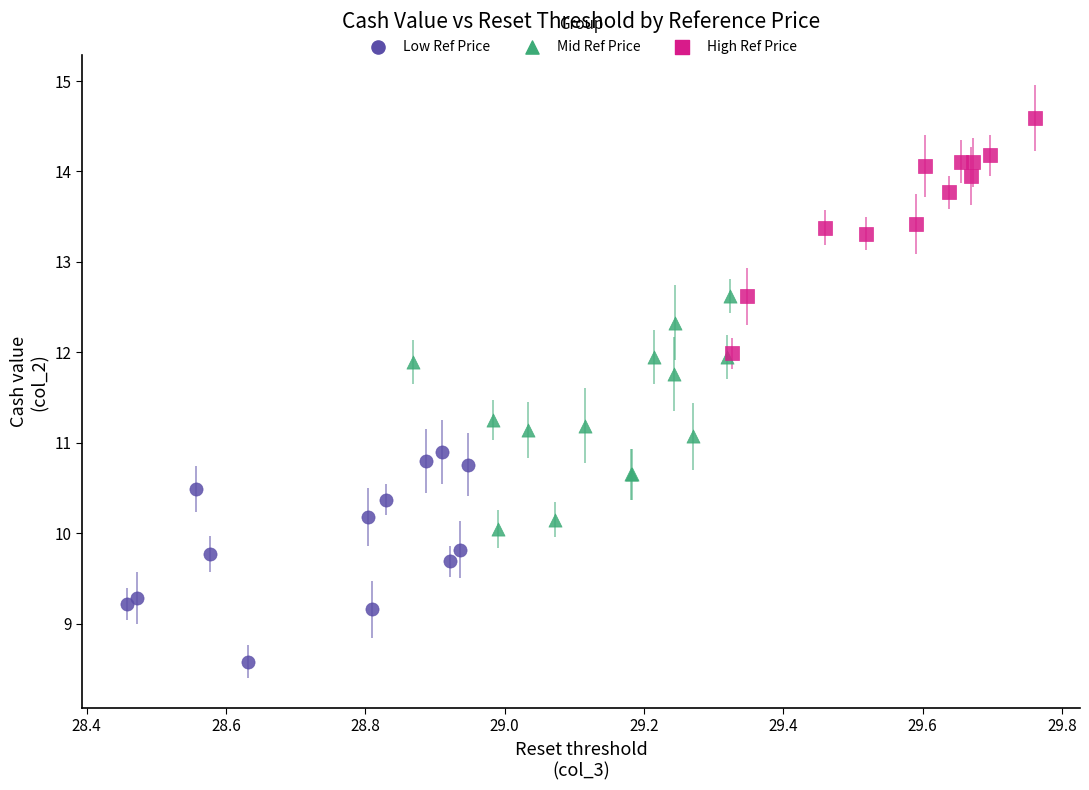

Which series contains the lowest Y value?

Low Ref Price